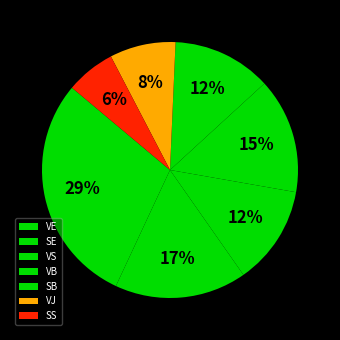

Is it true that VJ is 11% of the pie?

False